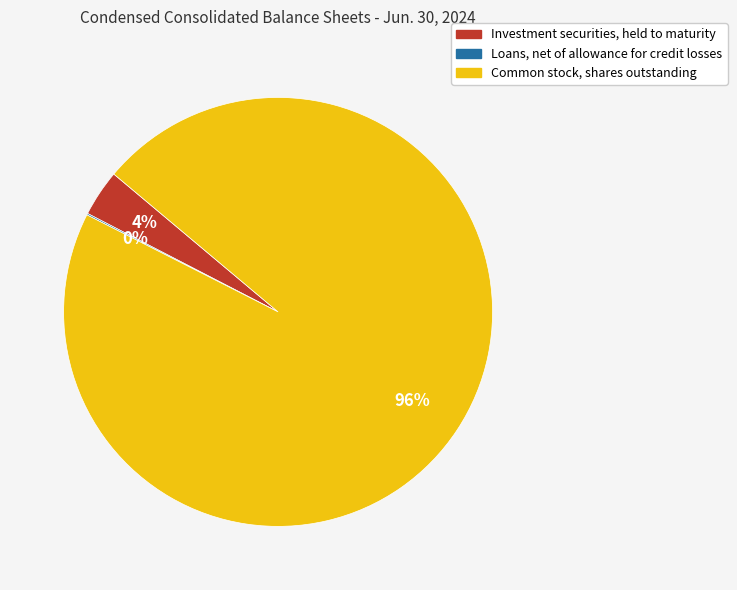

Which category has the biggest portion of the pie?

Common stock, shares outstanding